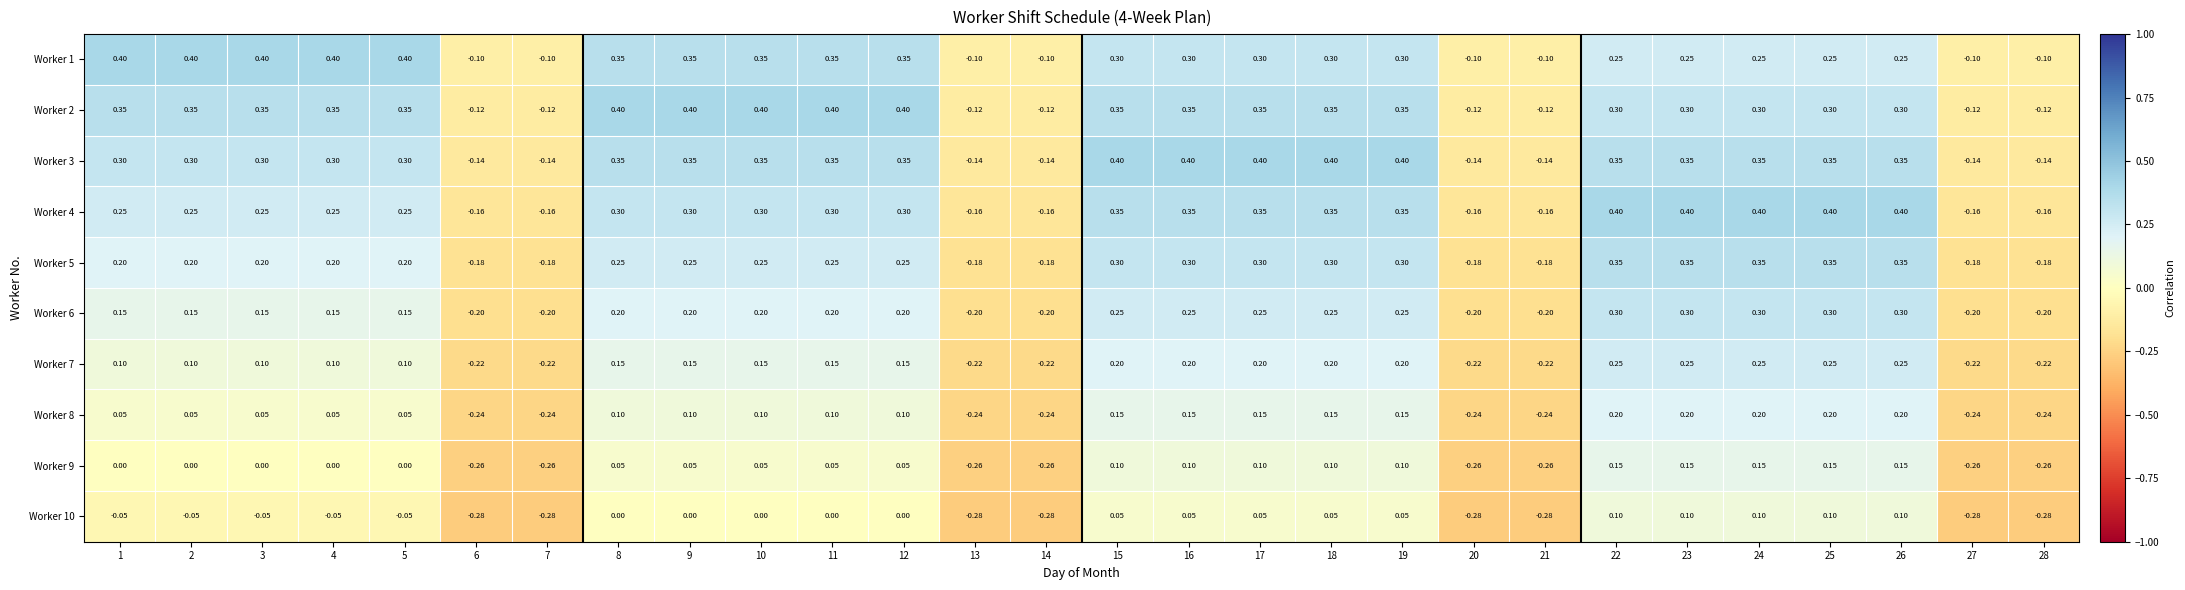

What is the spread (max minus min) of values at 23?

0.3